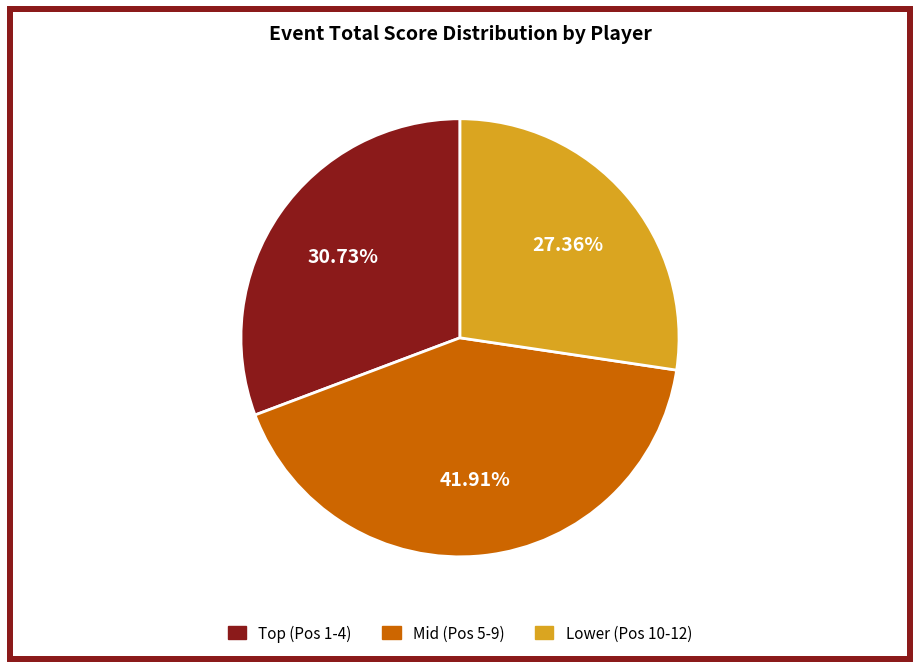

How many segments does this pie chart have?

3